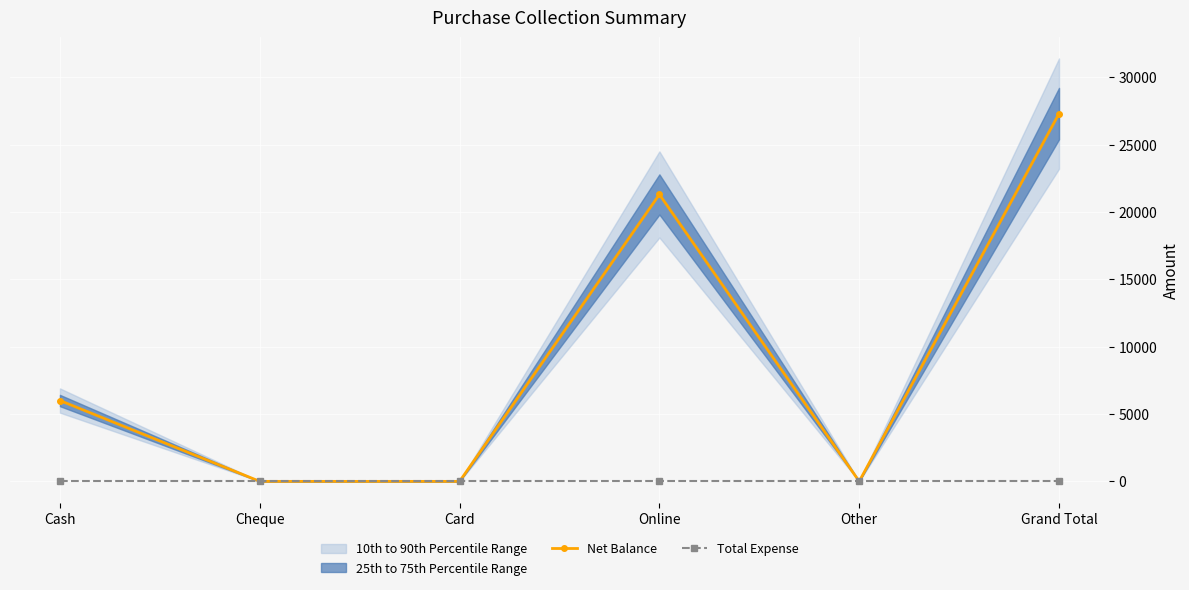

What is the difference between the highest and lowest values at Cash?

6000